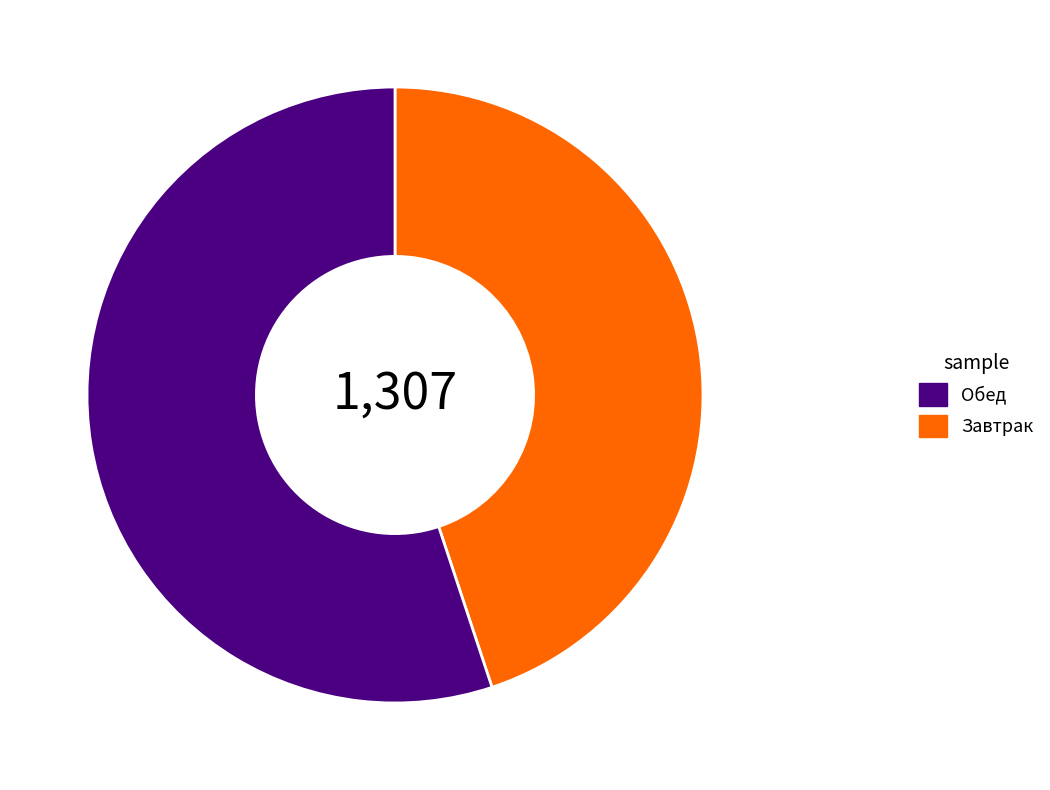

Does any single category account for the majority?

Yes